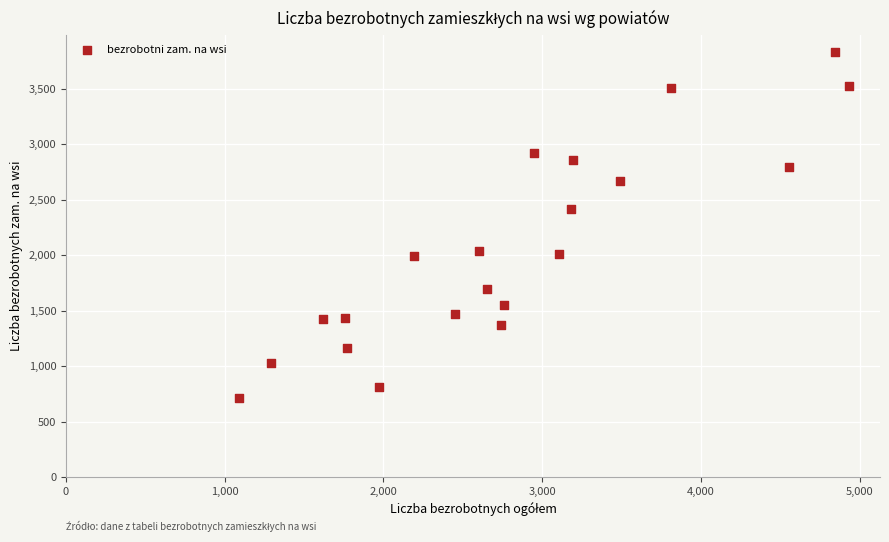

What Y value in the scatter plot is closest to 2270?

2414